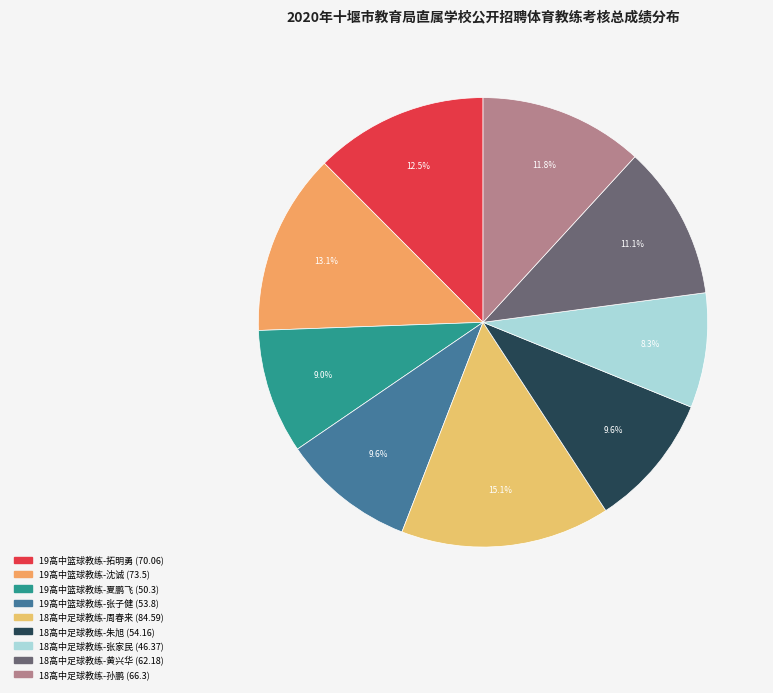

Is there any slice that represents more than half of the pie?

No